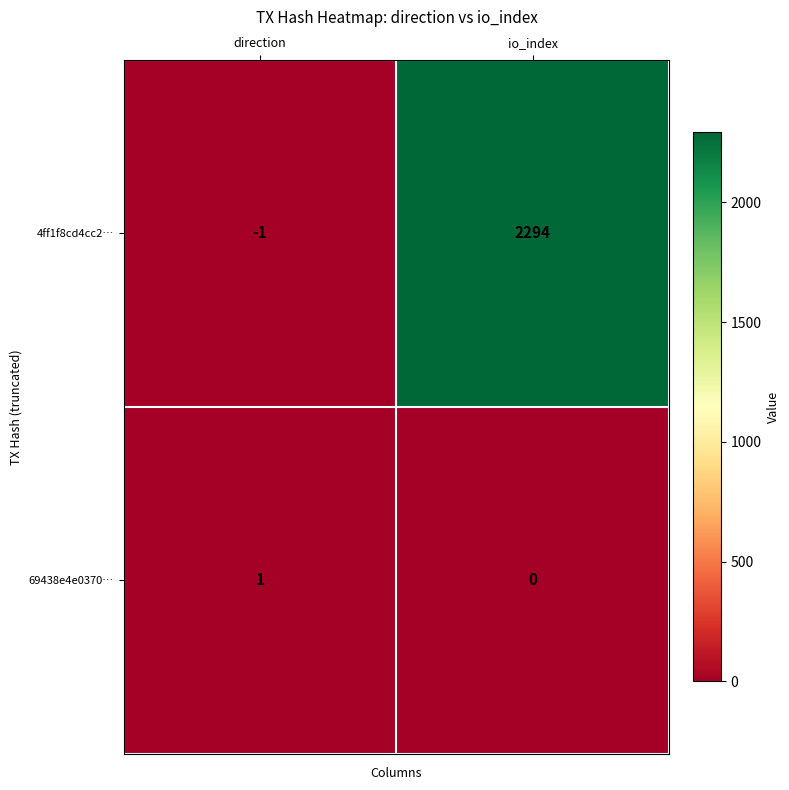

Reading left to right, what are all the values shown in this chart?

4ff1f8cd4cc2…: direction=-1	io_index=2294
69438e4e0370…: direction=1	io_index=0